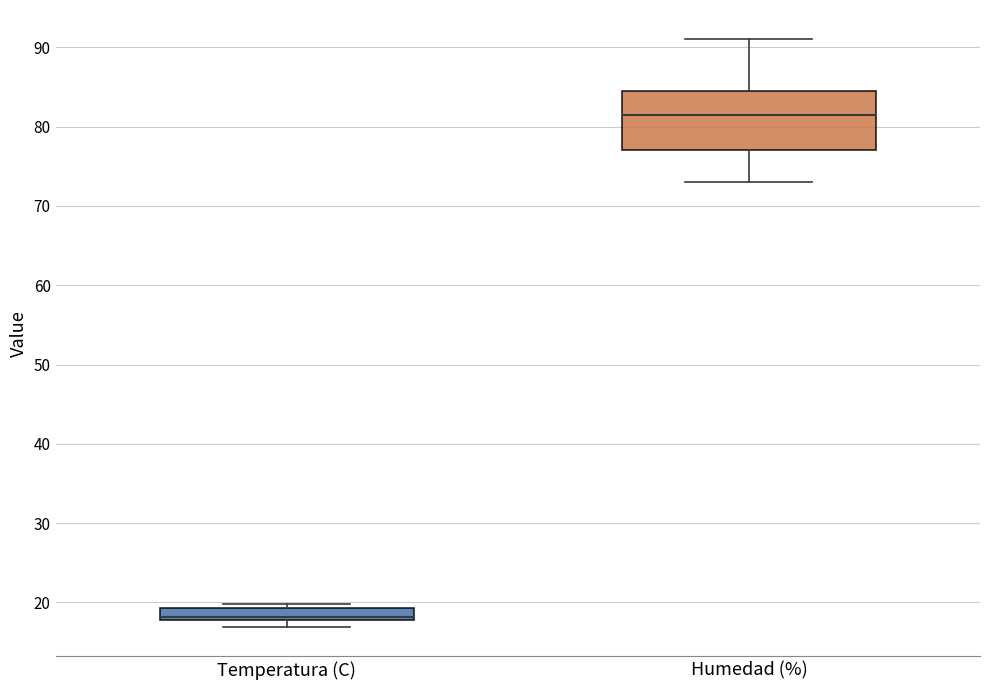

Comparing the boxes themselves (not the whiskers), which one is the tallest?

Humedad (%)